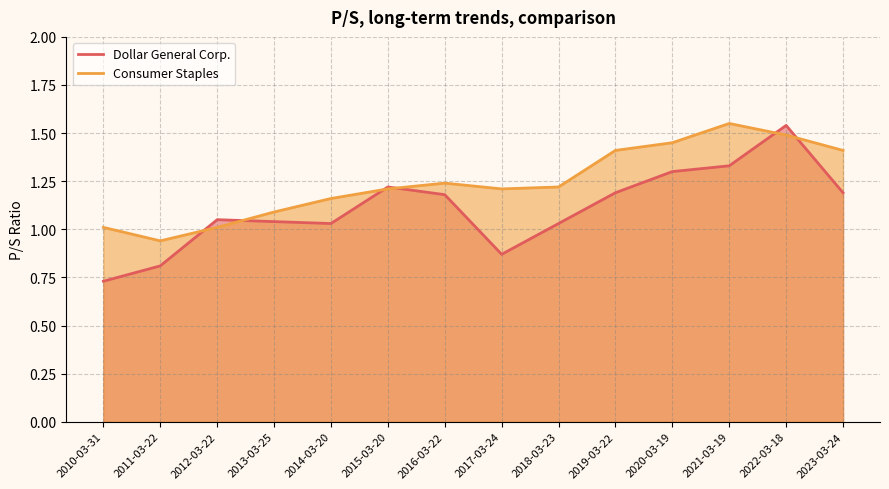

Rank the series by their average value, from highest to lowest.

Consumer Staples, Dollar General Corp.